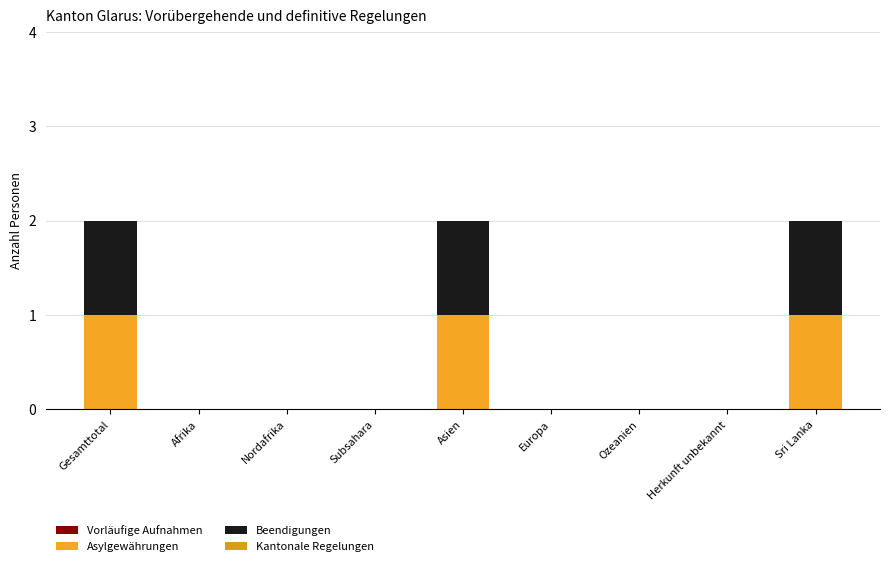

Does the chart contain stacked bars?

Yes